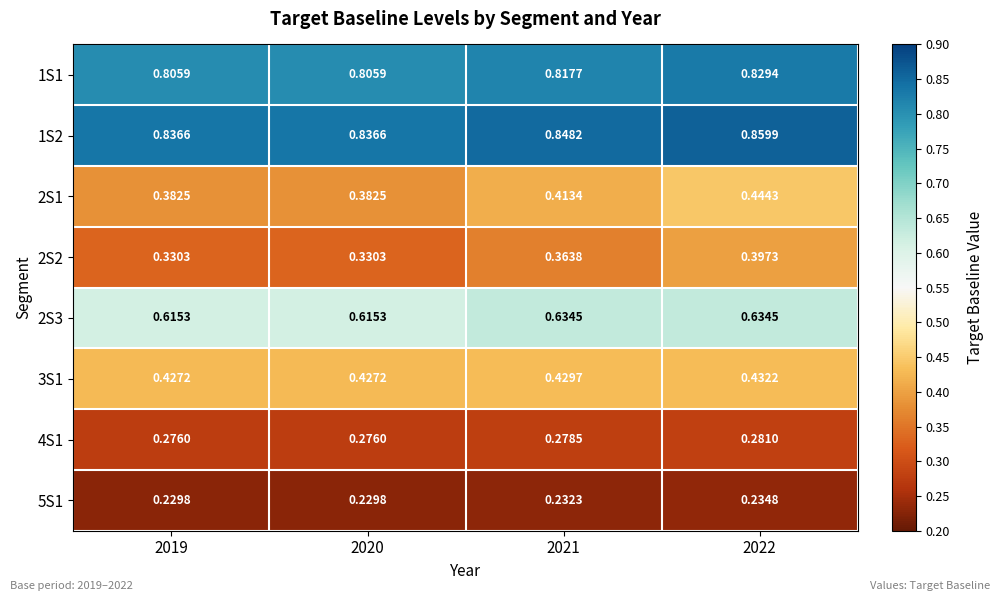

Is the value of 2S3 at 2022 greater than the value of 1S1 at 2020?

No